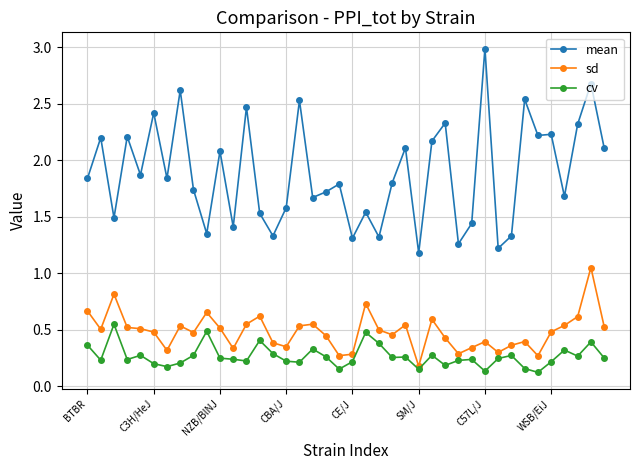

How many cv values are between 0 and 1?

40